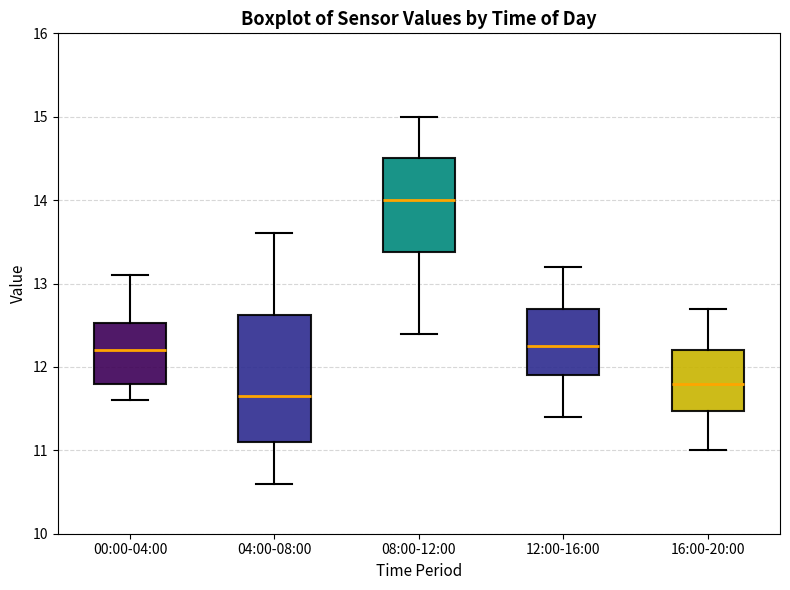

Where does the median line of the box for 16:00-20:00 sit on the y-axis? The values are not printed on the chart, so give them approximately, as read against the axis.

11.8